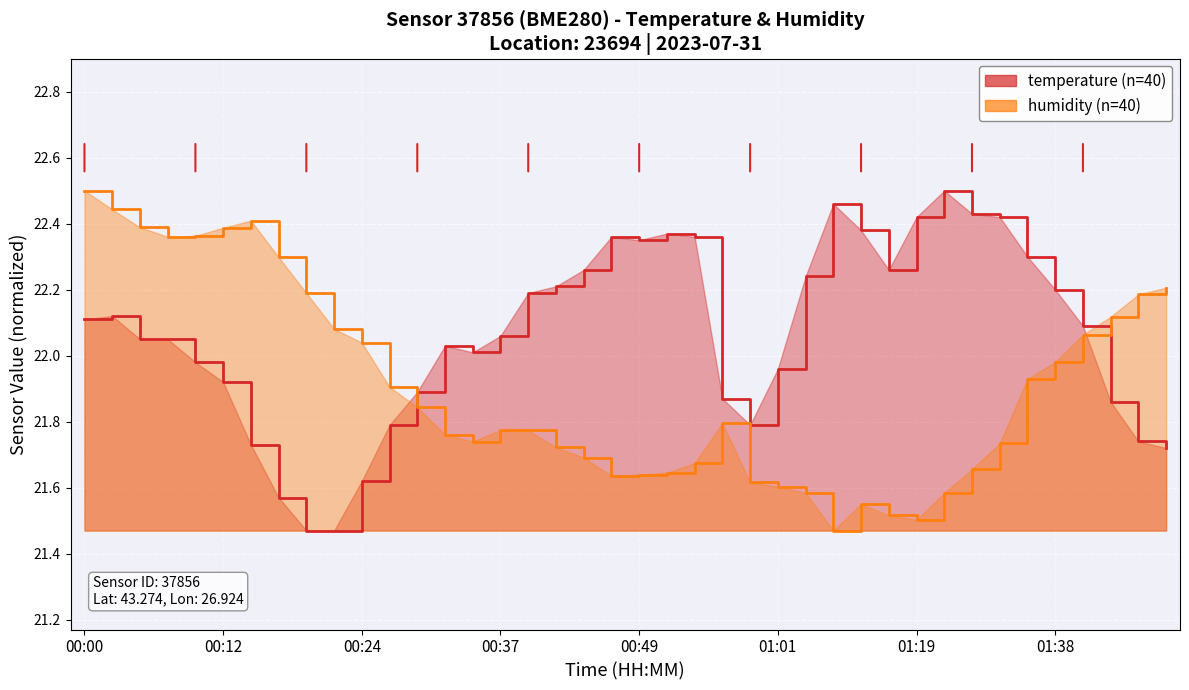

What is the label of the 3rd point from the right?

01:42